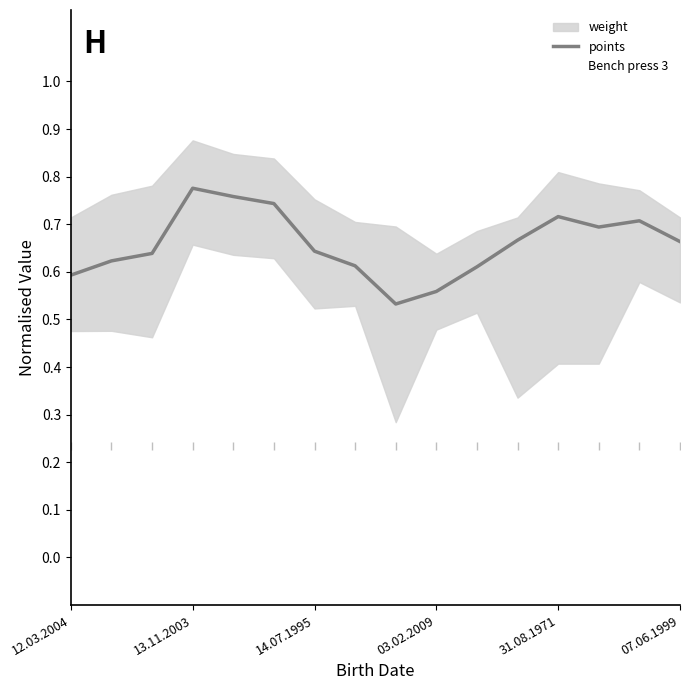

The points series shows 1.3 at 13.11.2003. True or false?

False